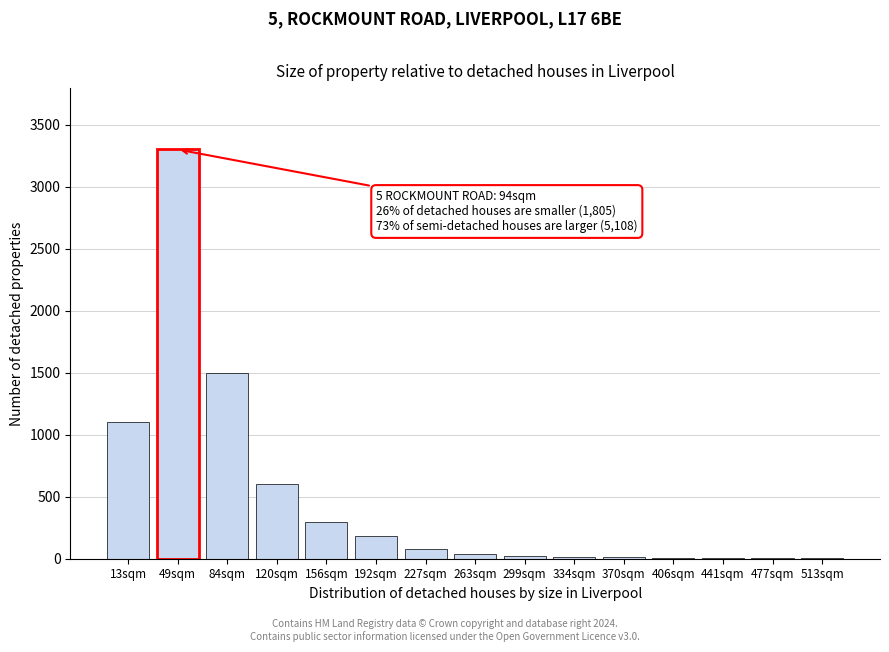

Where is the data nearest to the value 1651?

84sqm